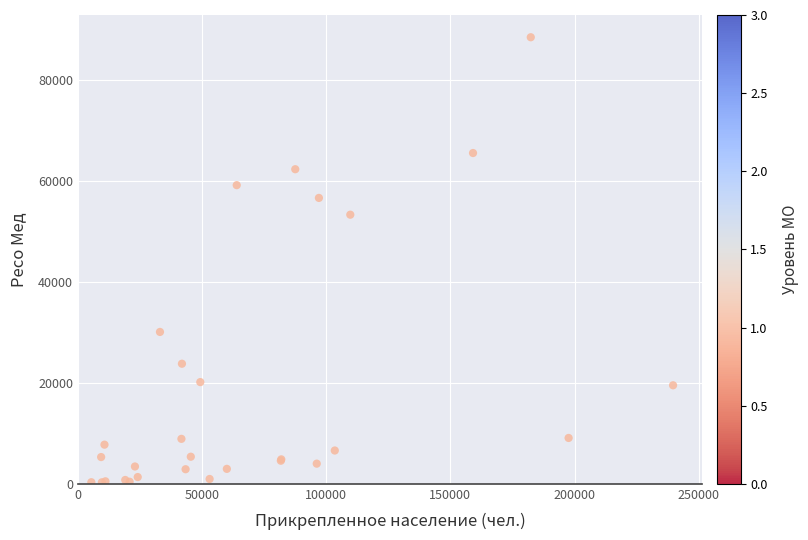

What Y value in the scatter plot is closest to 44346?

53274